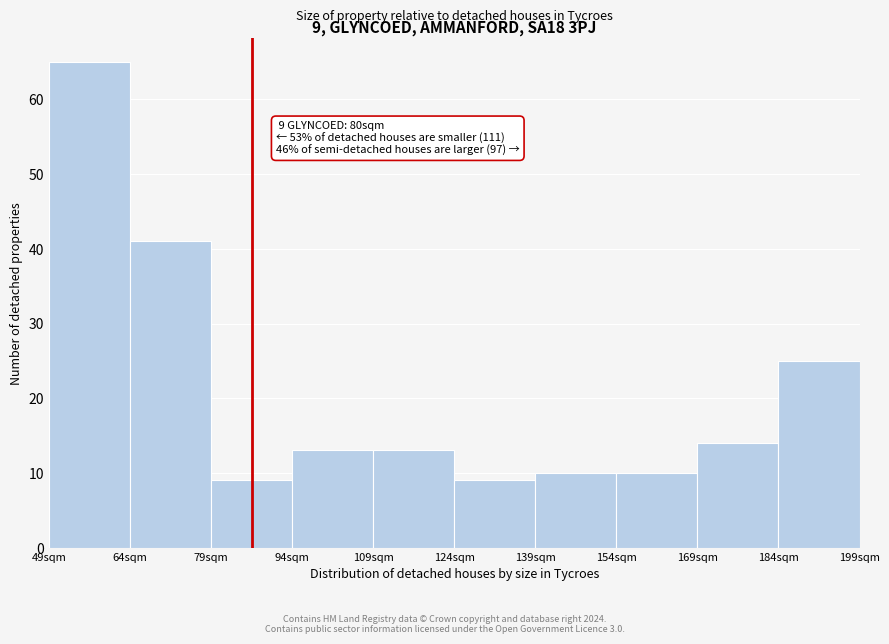

Reading left to right, list all the values displayed in this chart.

65	41	9	13	13	9	10	10	14	25